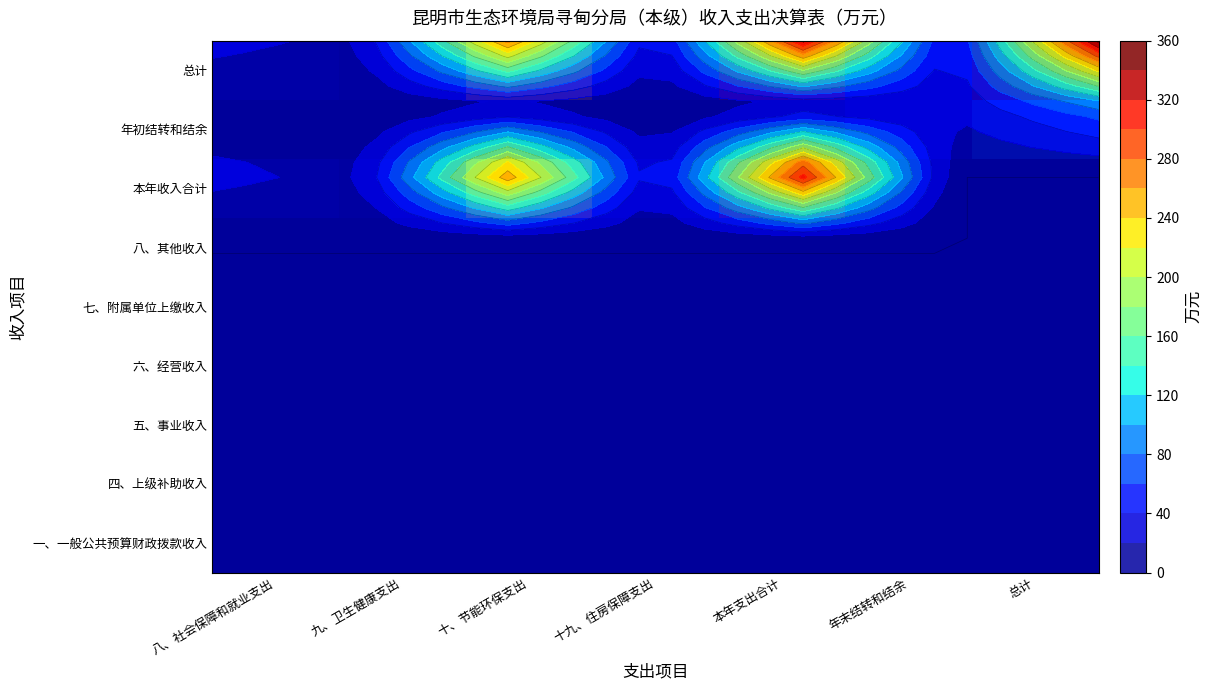

At 十九、住房保障支出, list the series in order from largest to smallest.

本年收入合计, 总计, 一、一般公共预算财政拨款收入, 四、上级补助收入, 五、事业收入, 六、经营收入, 七、附属单位上缴收入, 八、其他收入, 年初结转和结余